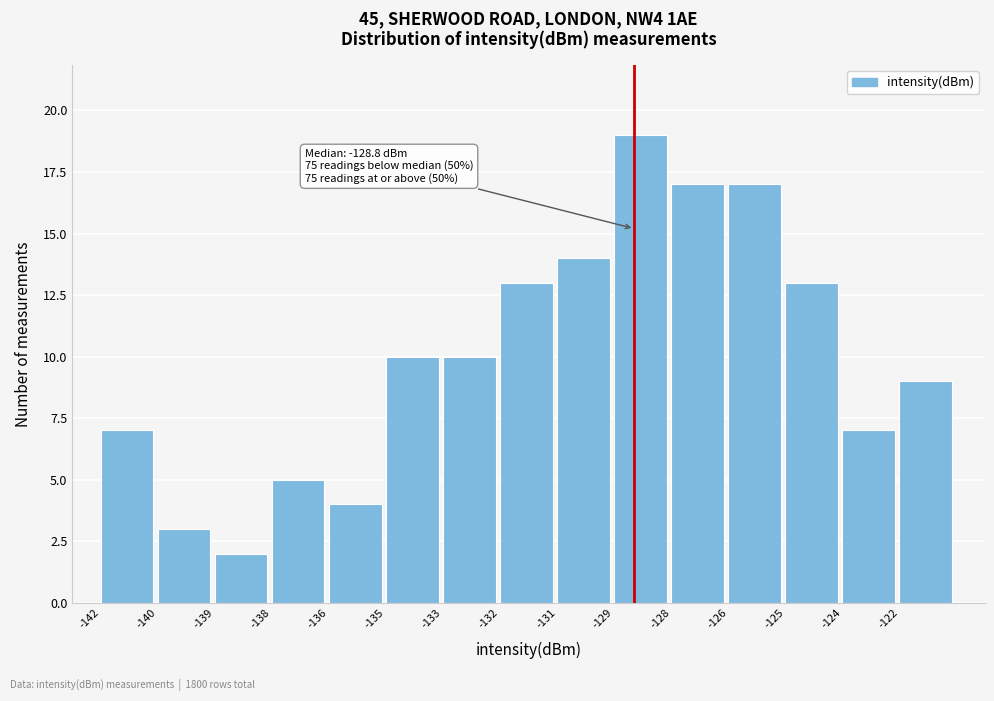

Reading right to left, extract all data points from this chart.

-122=9	-124=7	-125=13	-126=17	-128=17	-129=19	-131=14	-132=13	-133=10	-135=10	-136=4	-138=5	-139=2	-140=3	-142=7